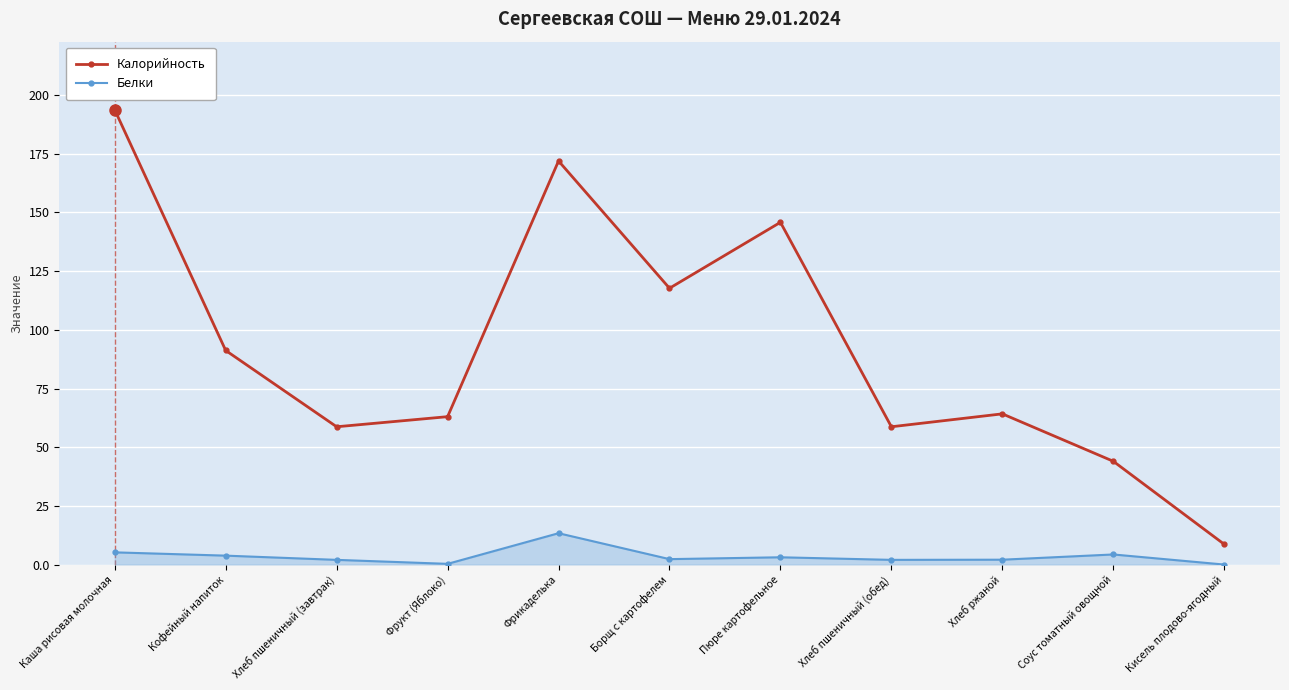

Rank the series by their average value, from highest to lowest.

Калорийность, Белки